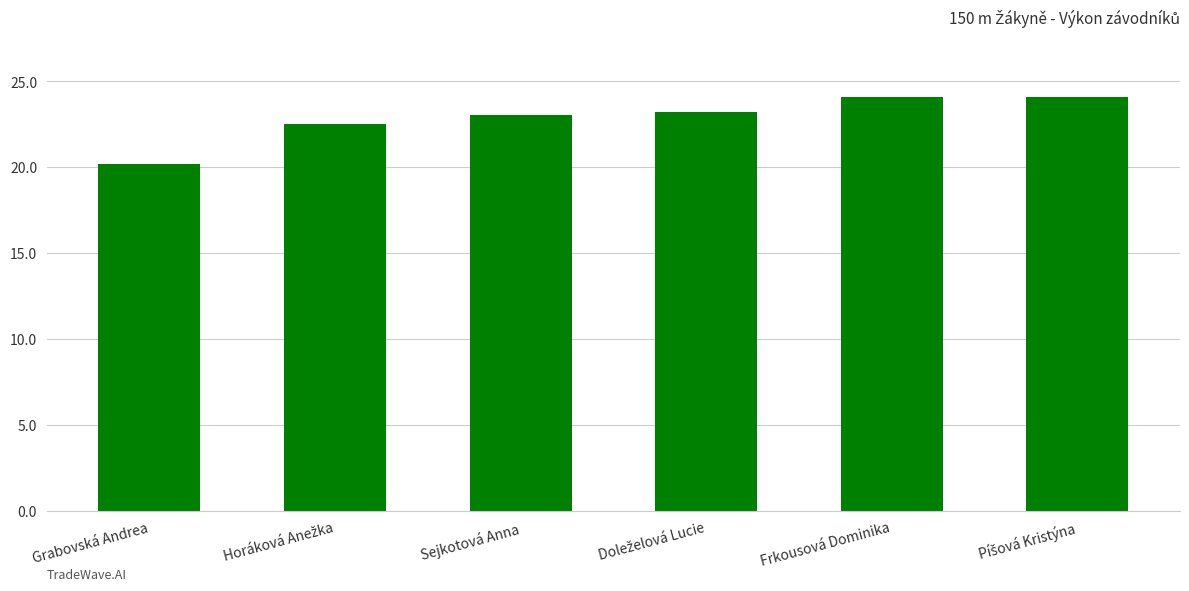

What is the average value?

22.9